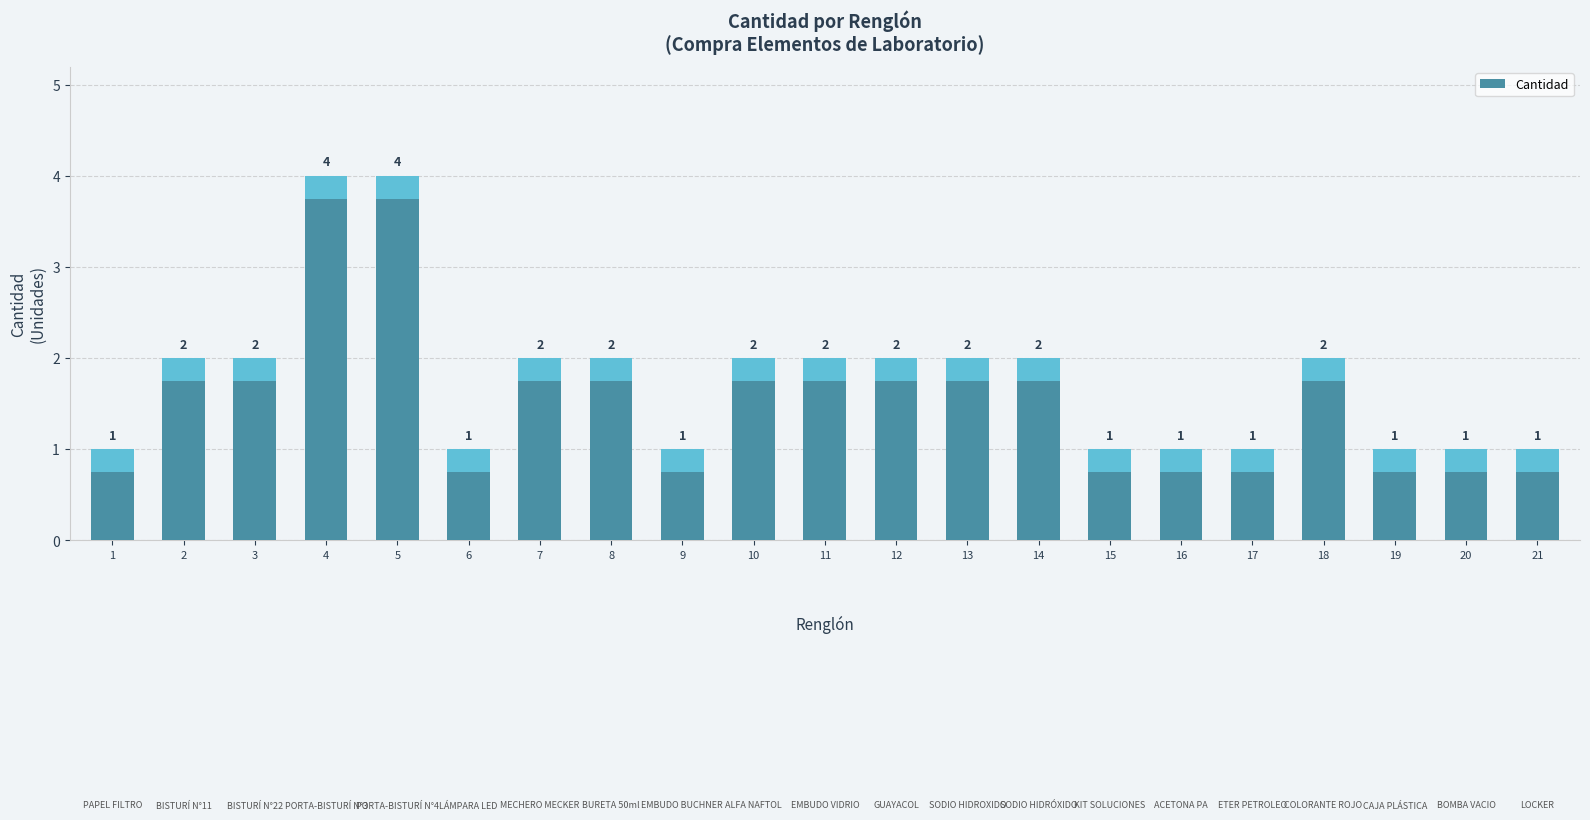

What is the difference between the second highest and second lowest values?

3